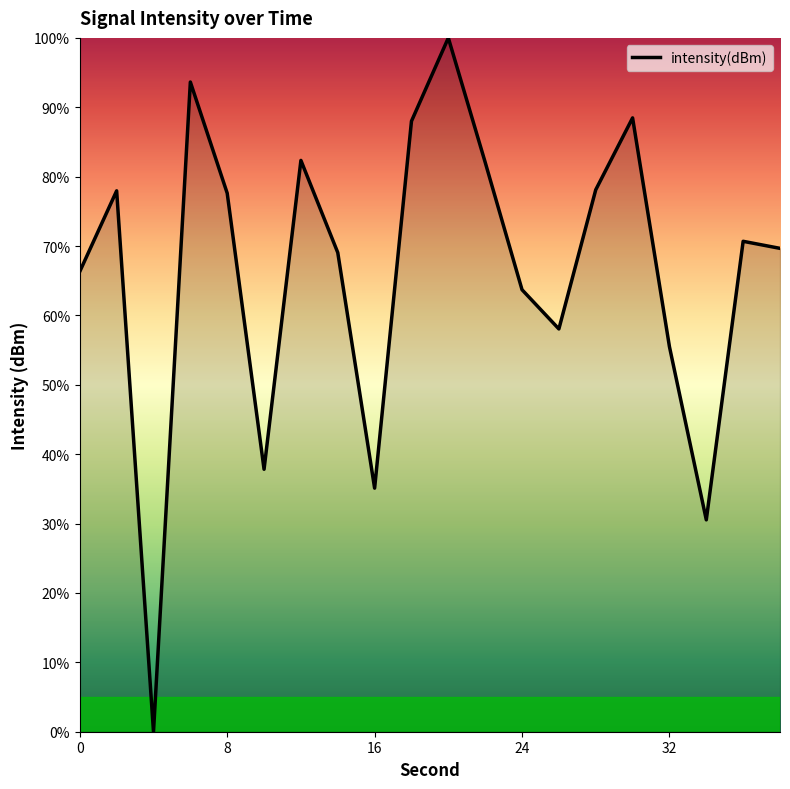

What is the greatest value displayed?

100.0